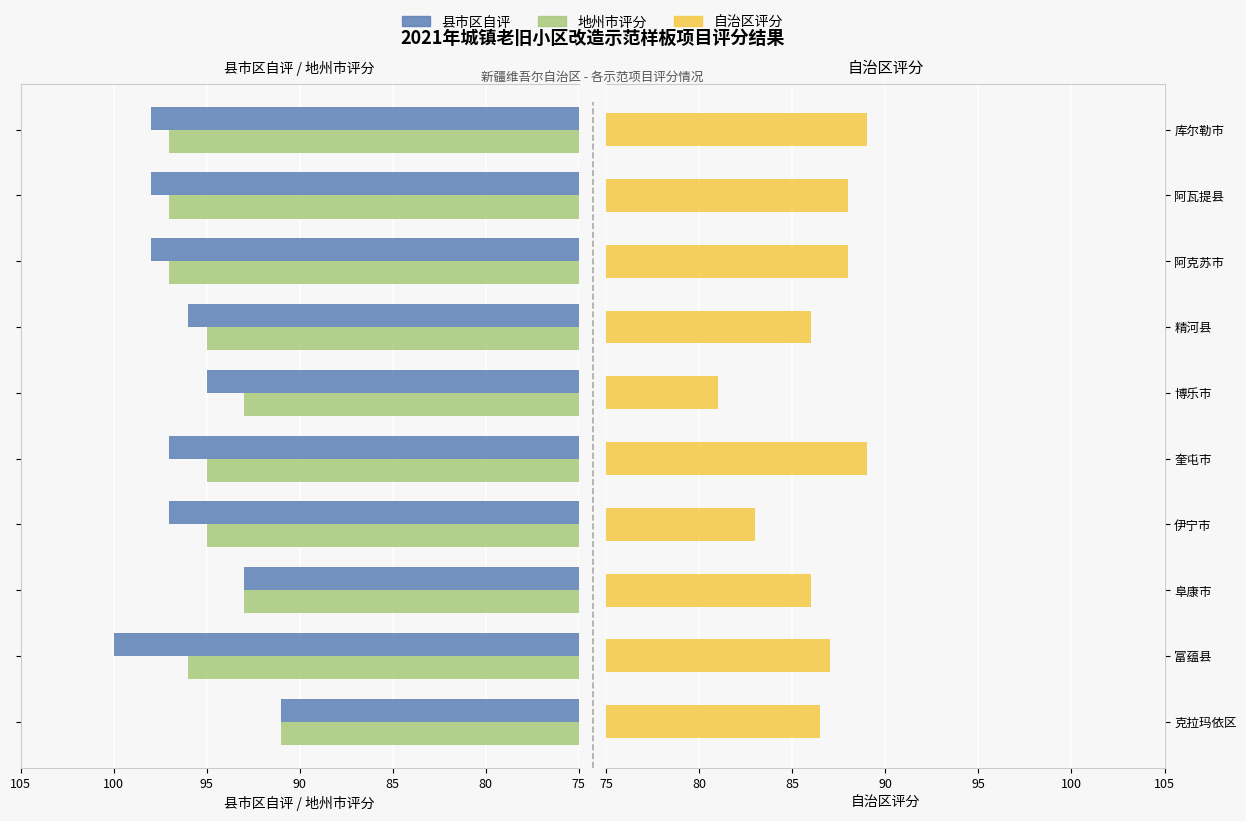

What is the total value across all series at 克拉玛依区?

268.5